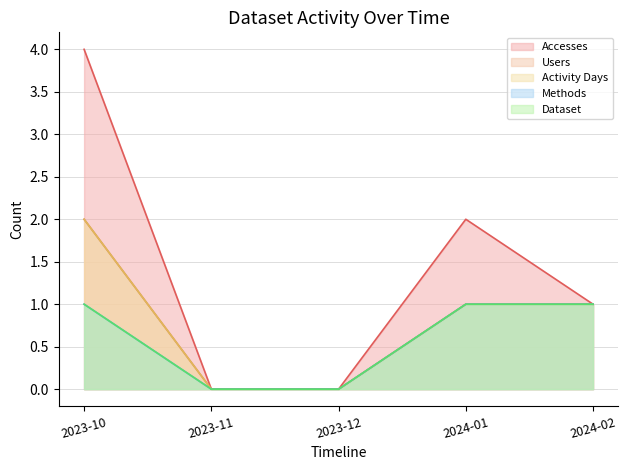

True or false: Users and Methods cross at least once.

False